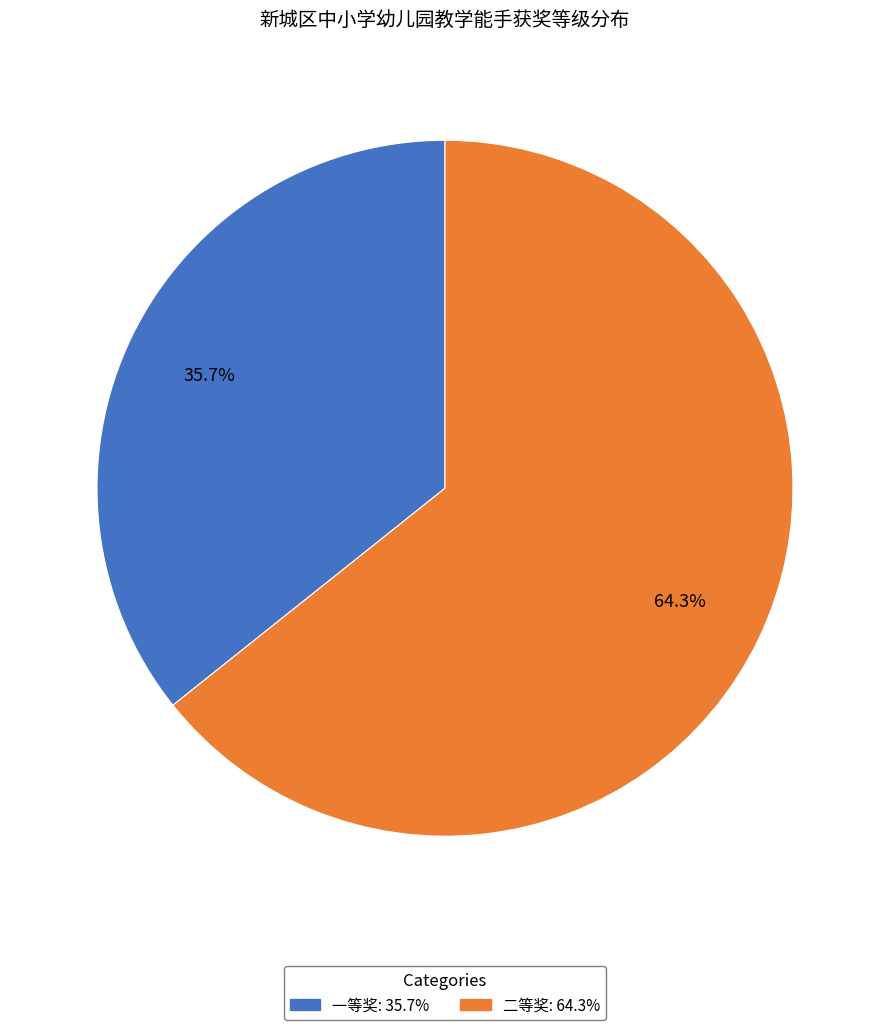

How many segments does this pie chart have?

2